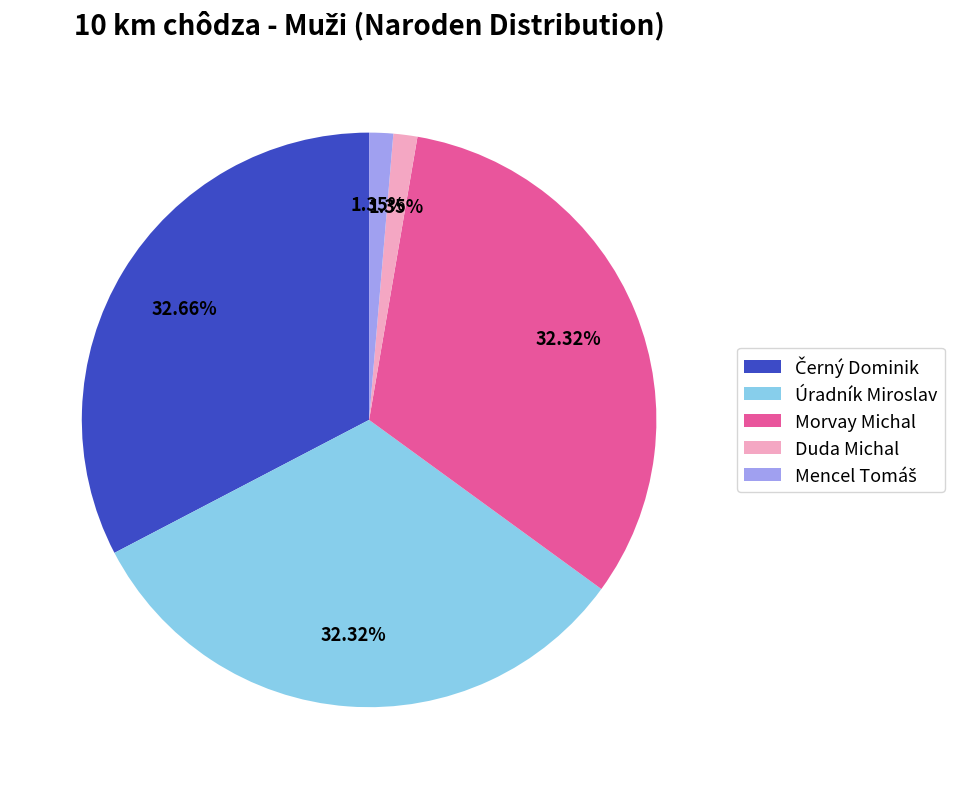

Is the sum of Morvay Michal and Úradník Miroslav greater than half?

Yes